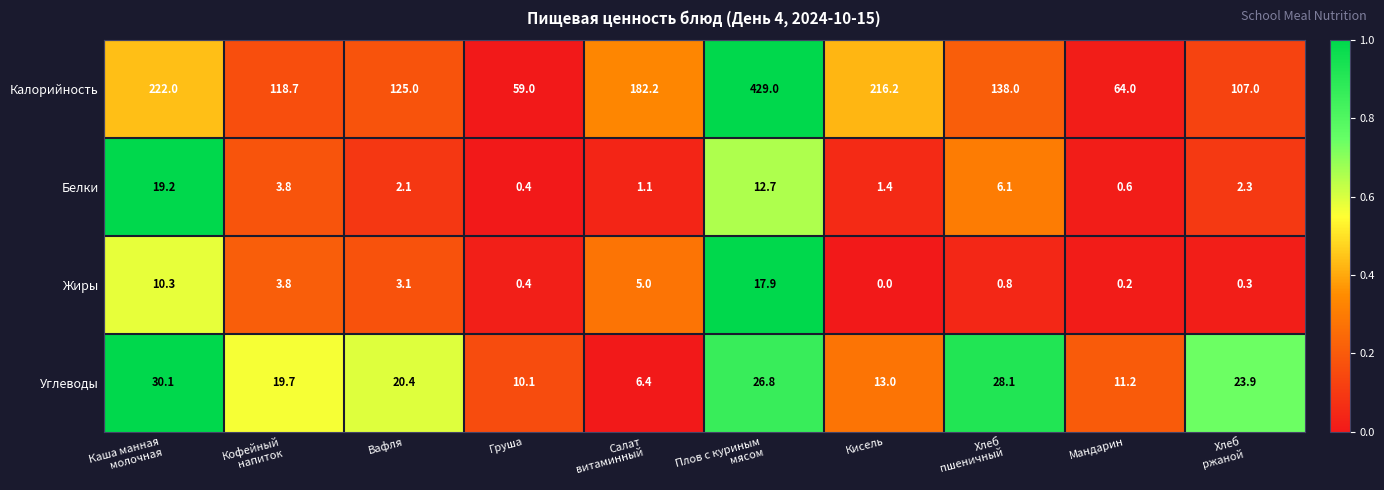

How many data points in Калорийность are less than 138?

5